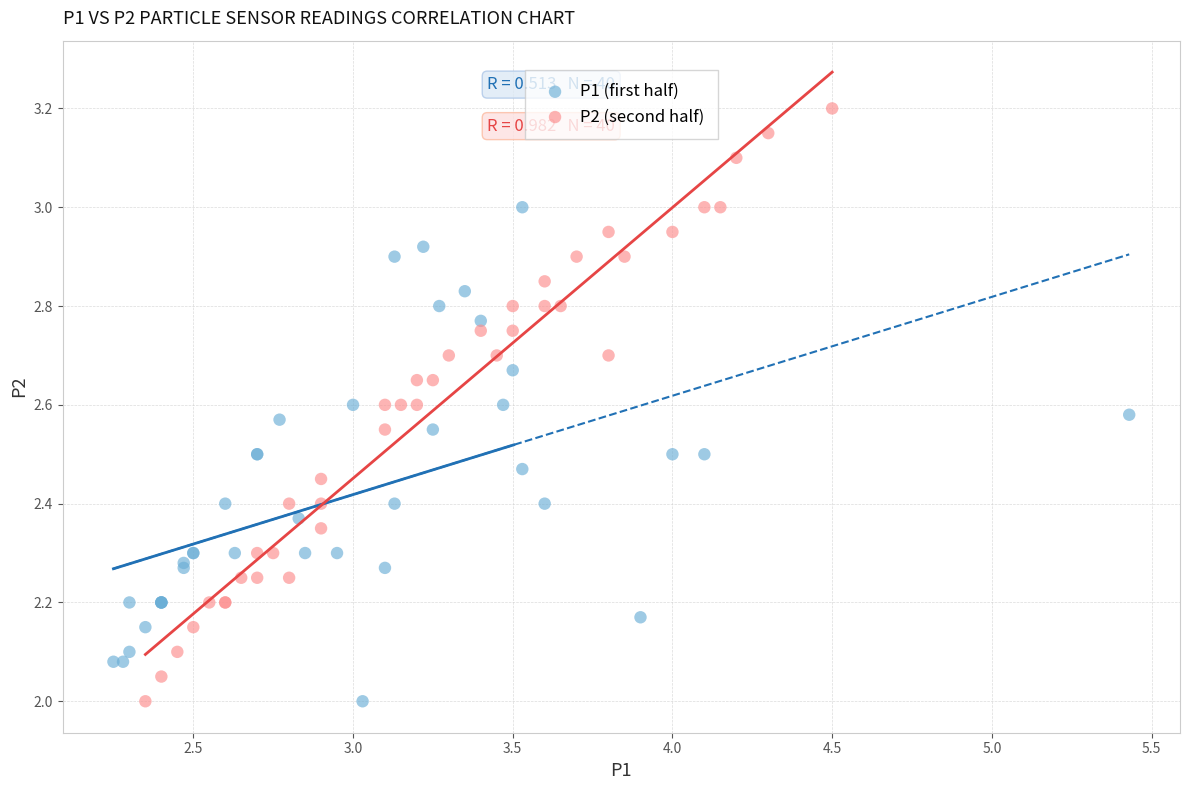

Which series contains the highest Y value?

P2 (second half)